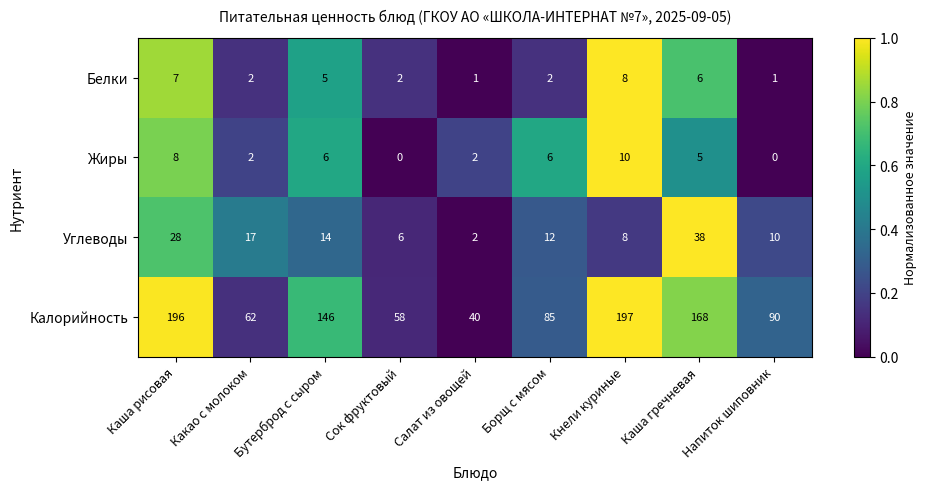

Rank the series by their maximum value, from lowest to highest.

Белки, Жиры, Углеводы, Калорийность